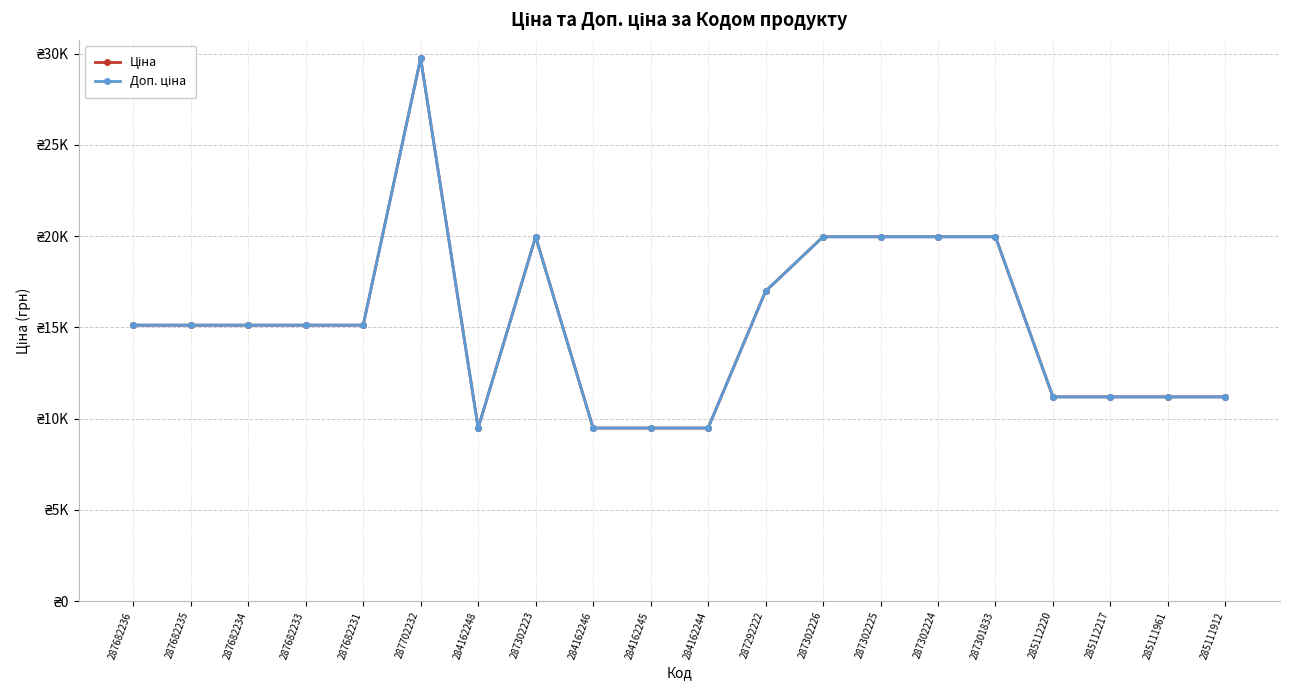

What is the label of the 15th point from the right?

287702232